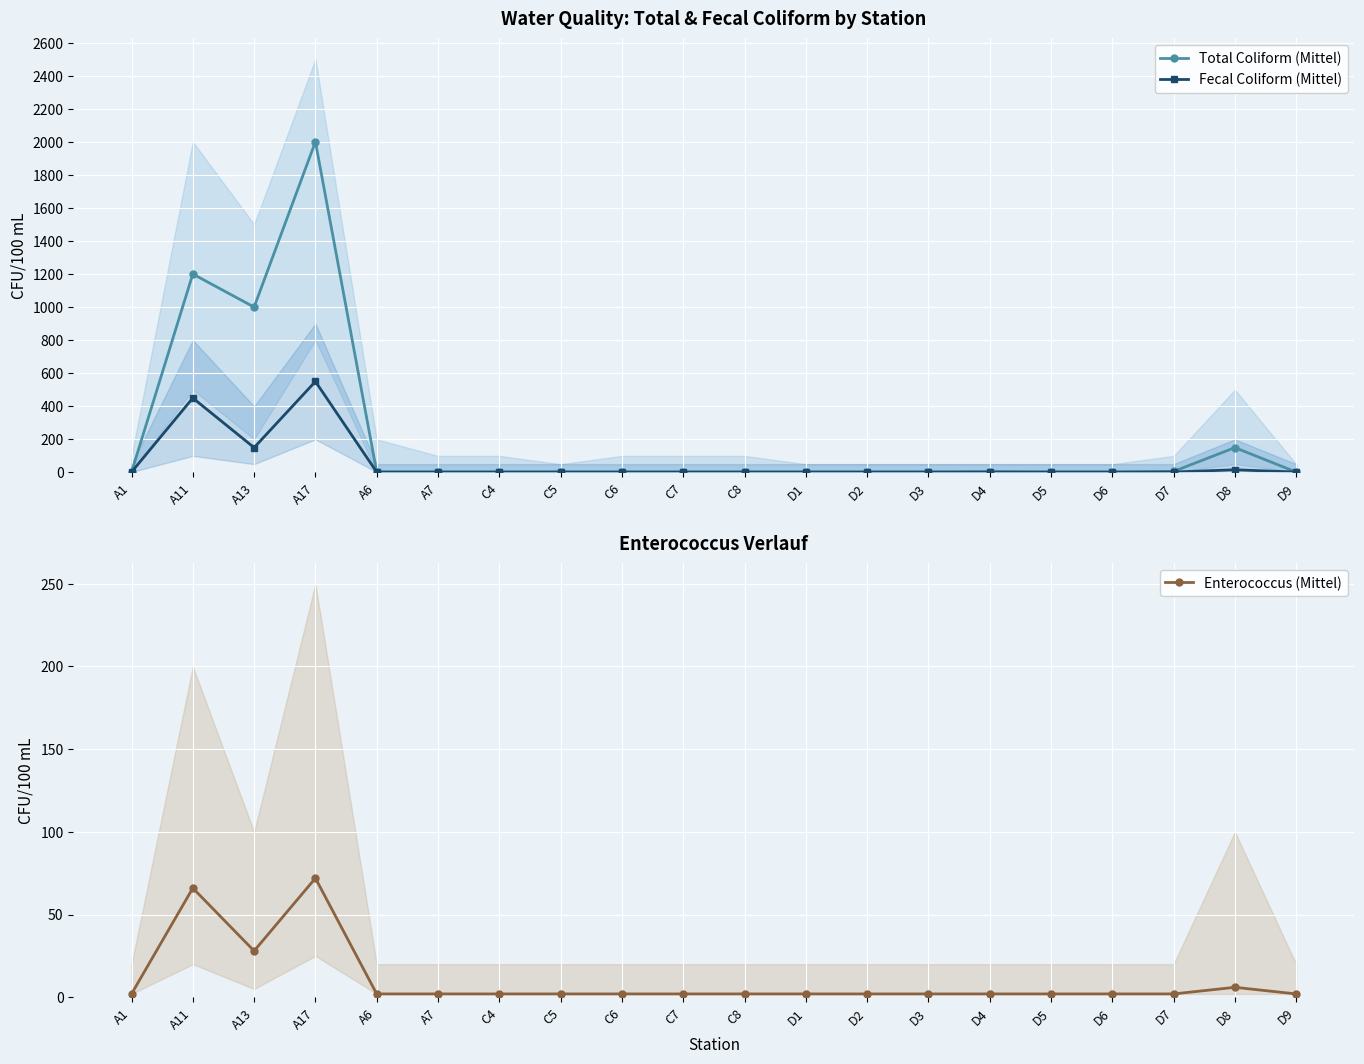

What is the average value of the Total Coliform (Mittel) series?

219